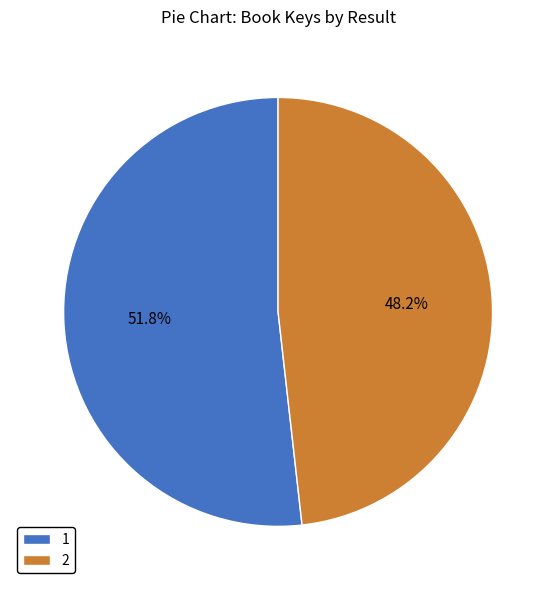

Count the number of slices in the pie.

2